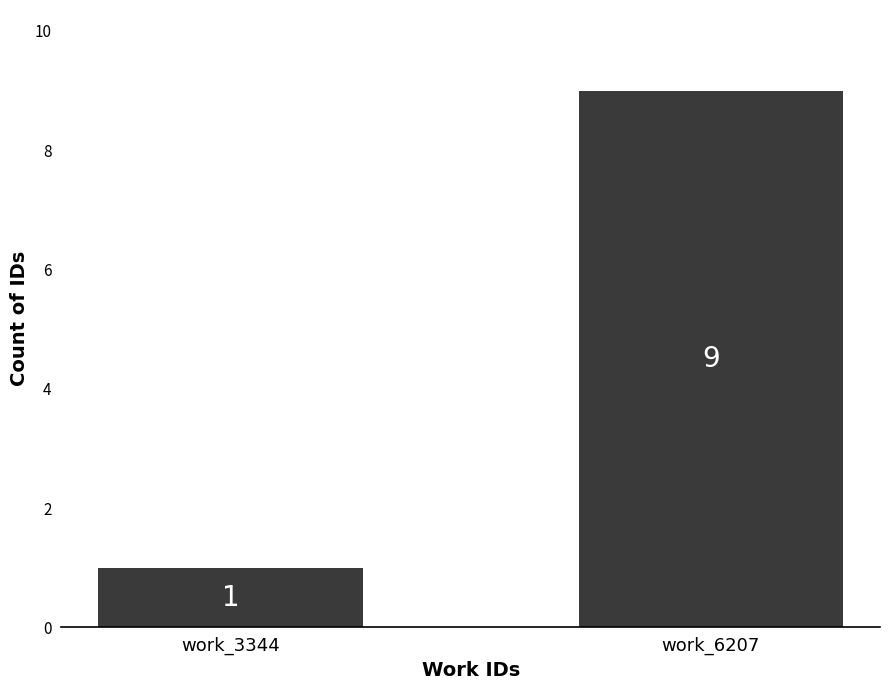

Reading left to right, what are all the values shown in this chart?

1	9